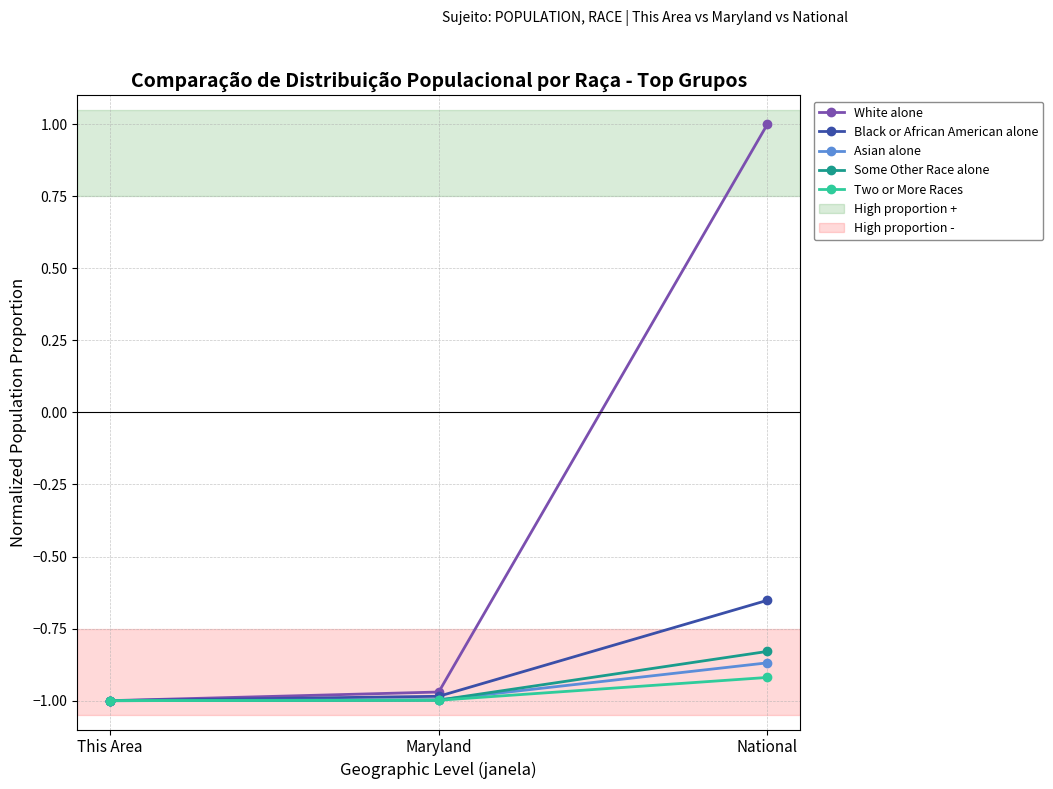

The Asian alone series shows -0.4 at National. True or false?

False